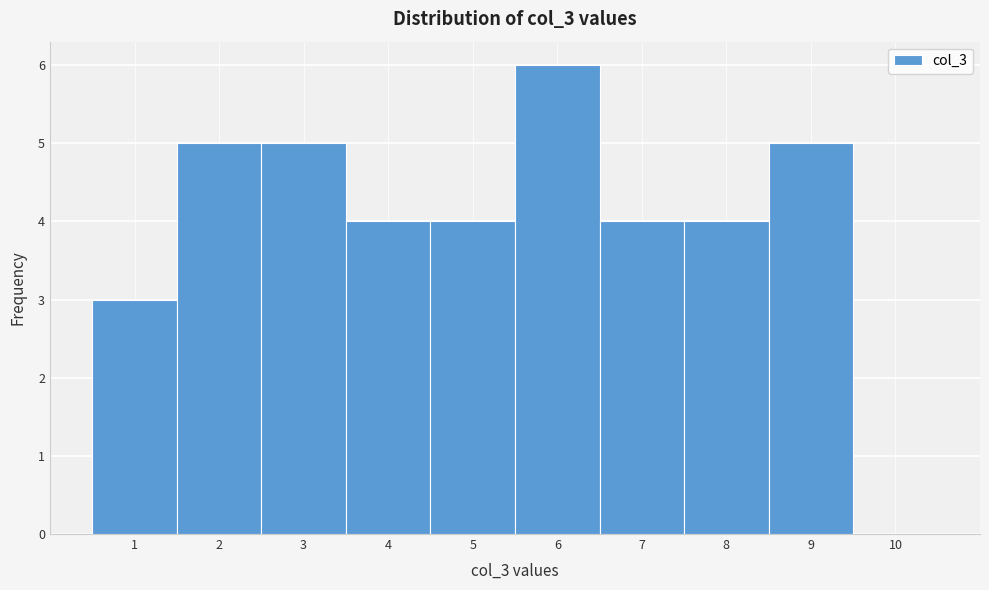

Reading left to right, transcribe this chart: for each bar, give the range it covers on the x-axis and its height. The values are not printed on the chart, so give them approximately, as read against the axis.

0.5 to 1.5: 3
1.5 to 2.5: 5
2.5 to 3.5: 5
3.5 to 4.5: 4
4.5 to 5.5: 4
5.5 to 6.5: 6
6.5 to 7.5: 4
7.5 to 8.5: 4
8.5 to 9.5: 5
9.5 to 10.5: 0